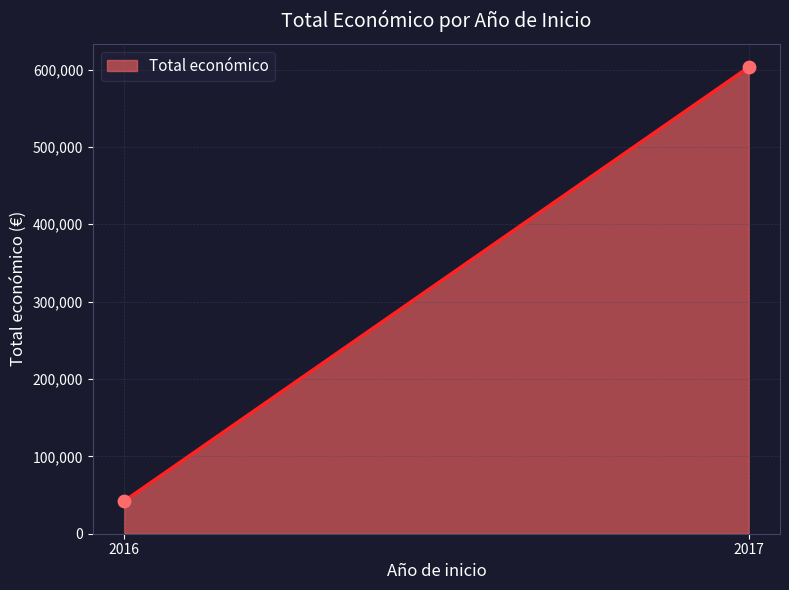

What is the smallest value displayed?

42072.0